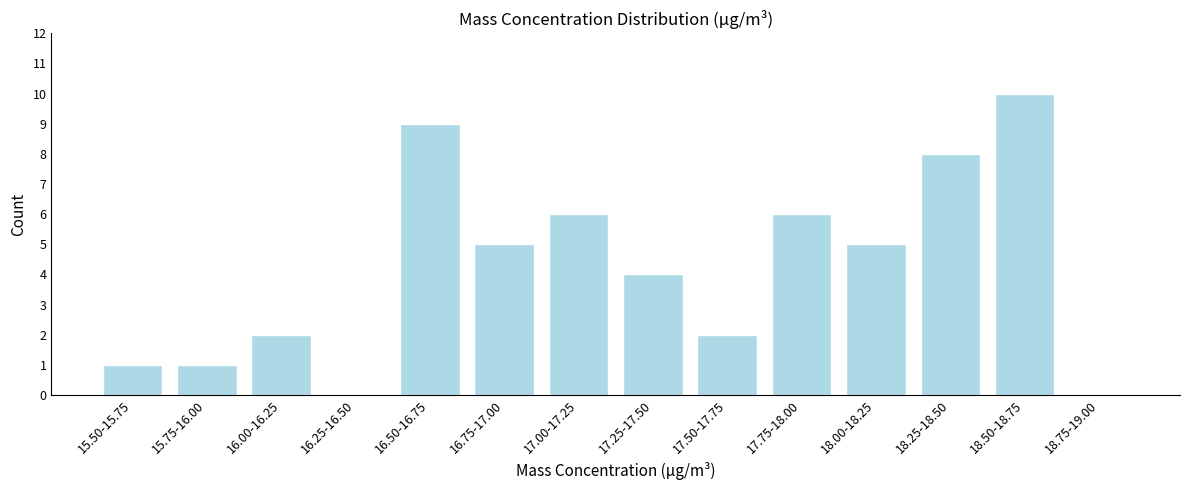

Reading left to right, what are all the values shown in this chart?

15.50-15.75=1	15.75-16.00=1	16.00-16.25=2	16.25-16.50=0	16.50-16.75=9	16.75-17.00=5	17.00-17.25=6	17.25-17.50=4	17.50-17.75=2	17.75-18.00=6	18.00-18.25=5	18.25-18.50=8	18.50-18.75=10	18.75-19.00=0